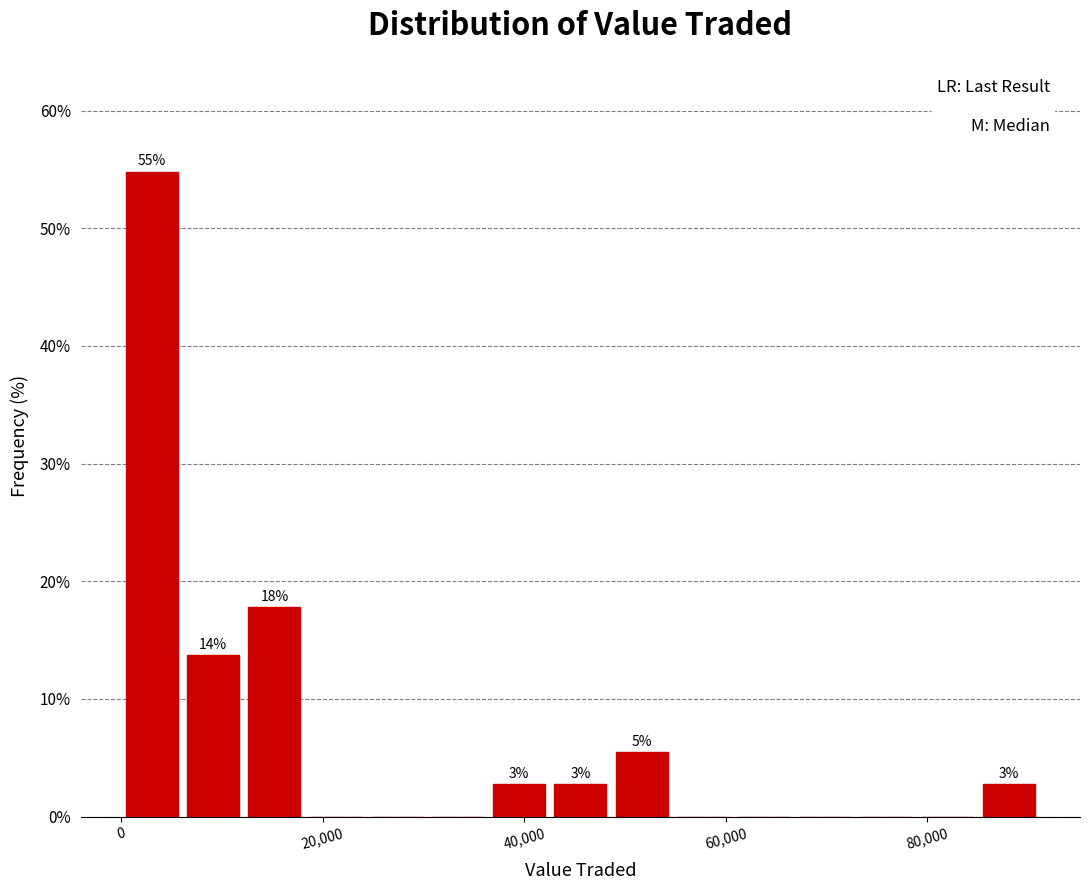

Read against the x-axis, roughly where is the centre of the tallest bar?

4000